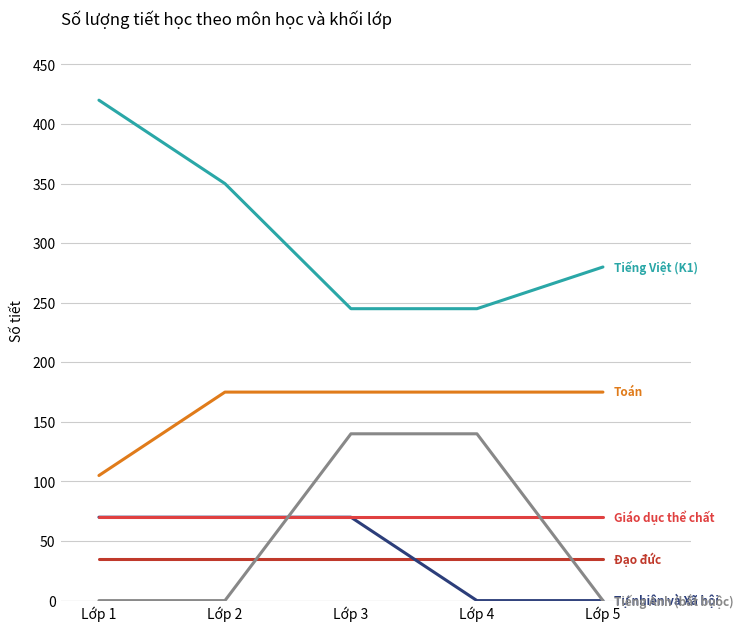

What is the spread (max minus min) of values at Lớp 4?

245